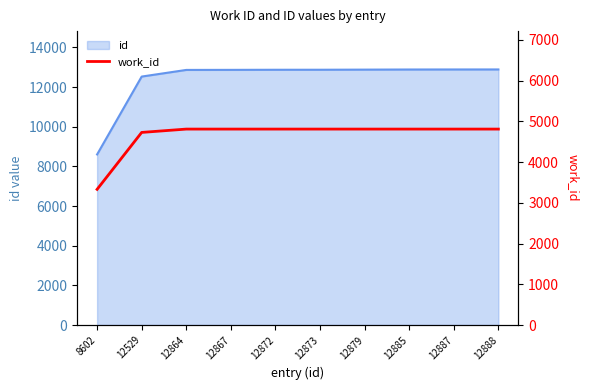

Approximately how many times larger is the value at 12885 compared to 8602?

1.4